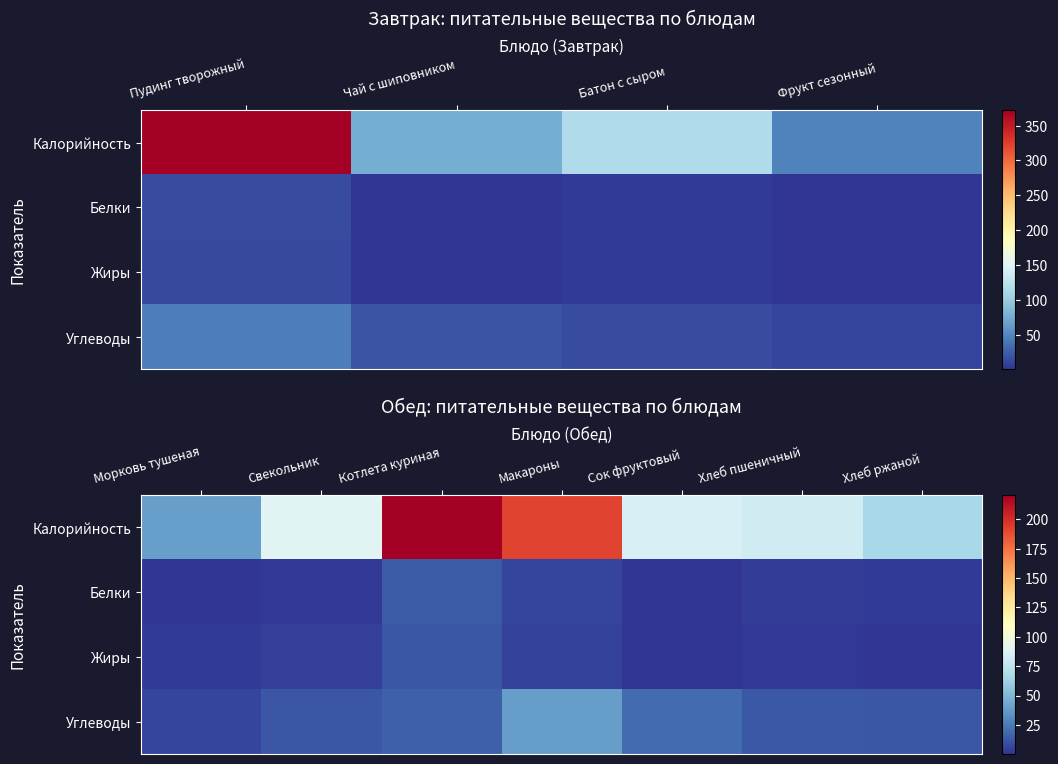

Is it true that Белки equals 1.0 at Сок фруктовый?

True